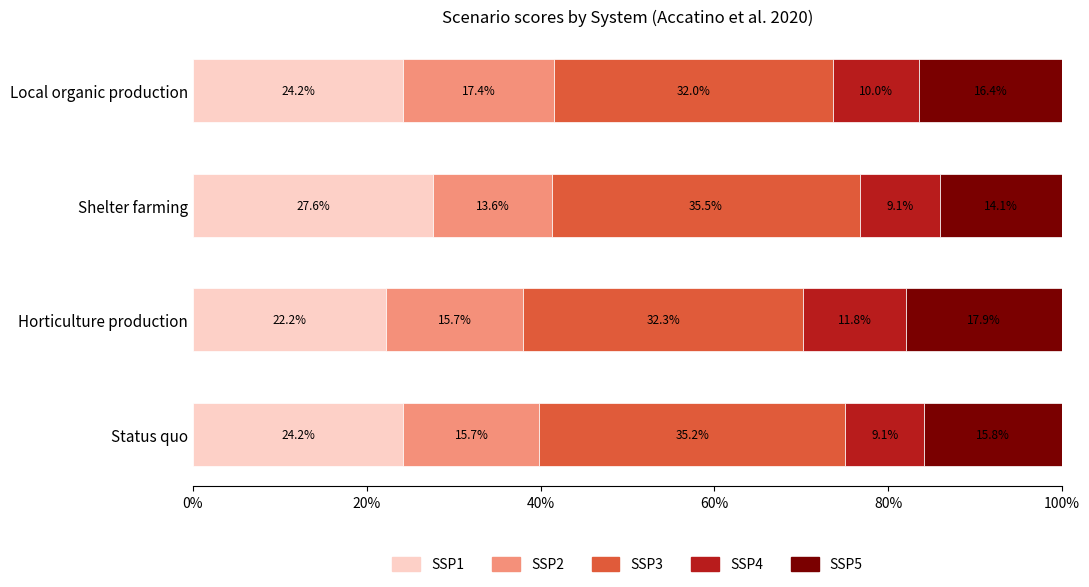

What is the total value across all series at Status quo?

100.0